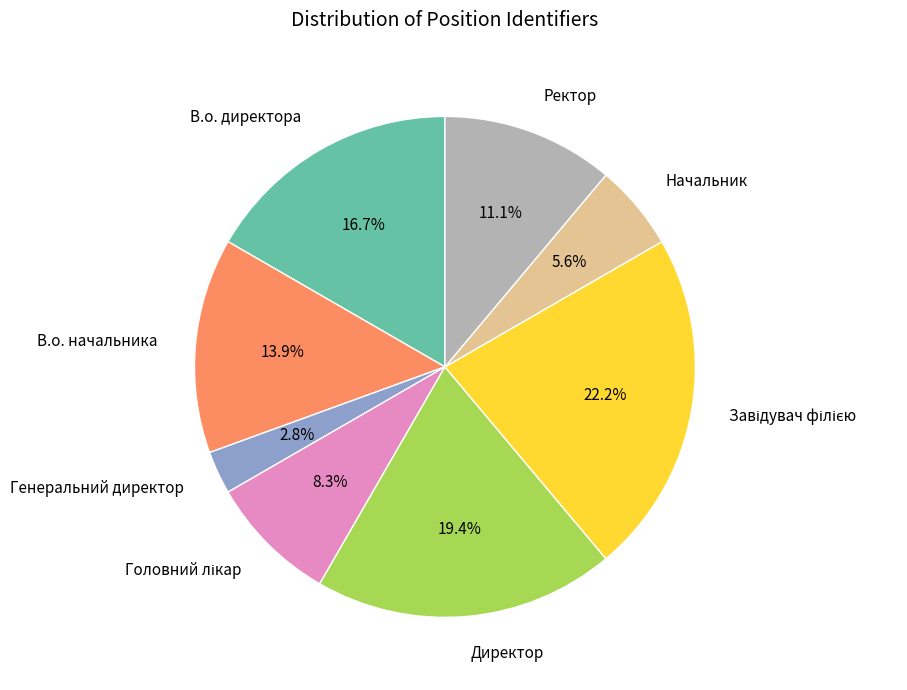

Is there any slice that represents more than half of the pie?

No